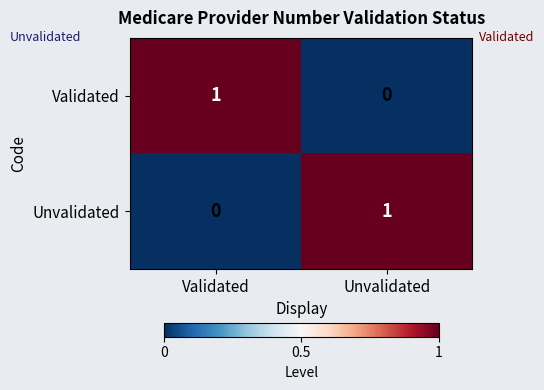

List the labels in order of Unvalidated value, smallest first.

Validated, Unvalidated